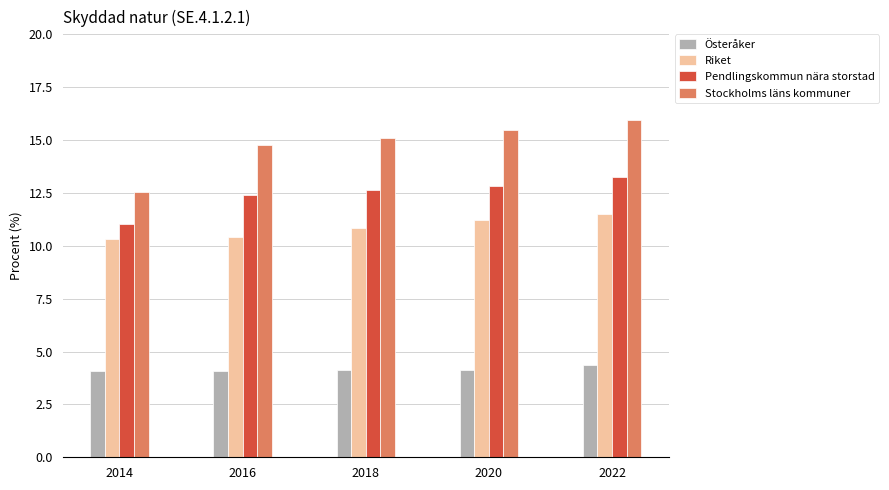

Rank the categories by Stockholms läns kommuner value from lowest to highest.

2014, 2016, 2018, 2020, 2022